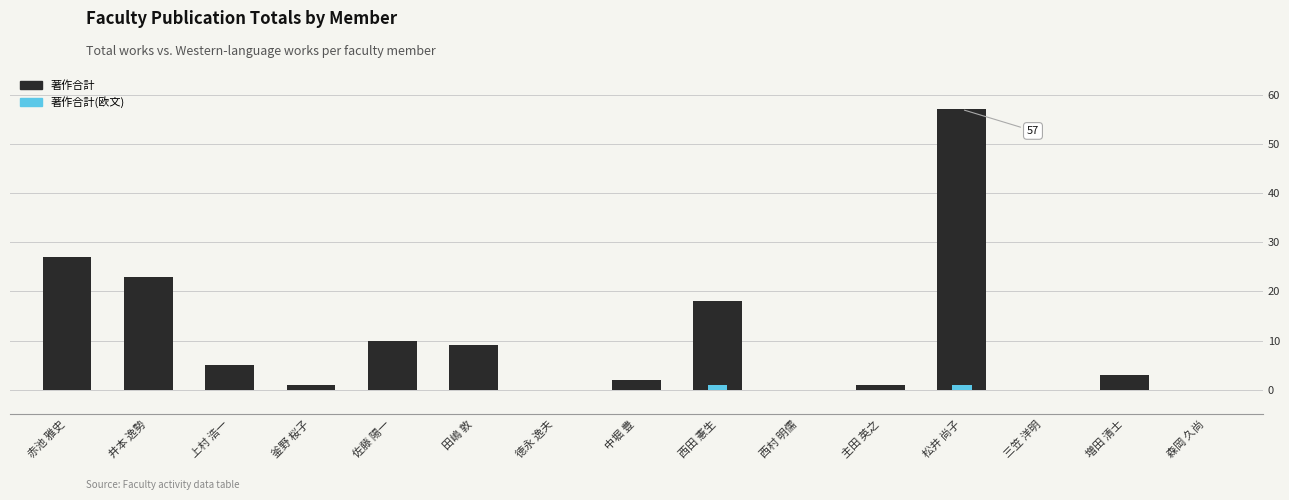

Reading left to right, what are all the values shown in this chart?

著作合計: 赤池 雅史=27	井本 逸勢=23	上村 浩一=5	釜野 桜子=1	佐藤 陽一=10	田嶋 敦=9	徳永 逸夫=0	中堀 豊=2	西田 憲生=18	西村 明儒=0	主田 英之=1	松井 尚子=57	三笠 洋明=0	増田 清士=3	森岡 久尚=0
著作合計(欧文): 赤池 雅史=0	井本 逸勢=0	上村 浩一=0	釜野 桜子=0	佐藤 陽一=0	田嶋 敦=0	徳永 逸夫=0	中堀 豊=0	西田 憲生=1	西村 明儒=0	主田 英之=0	松井 尚子=1	三笠 洋明=0	増田 清士=0	森岡 久尚=0